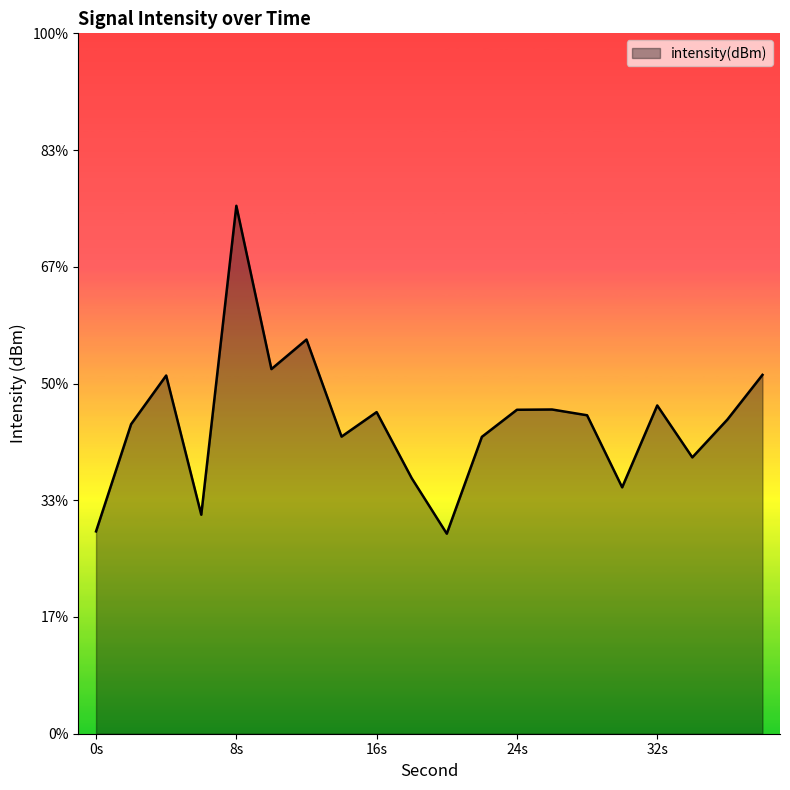

How many values are below -133?

14